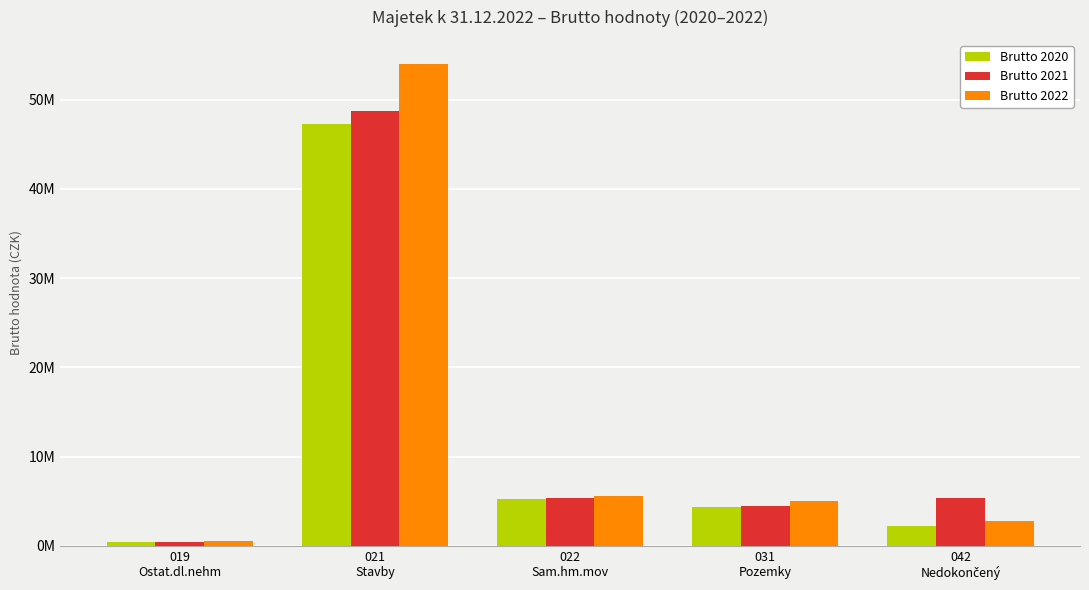

Which series has the largest range (max minus min)?

Brutto 2022